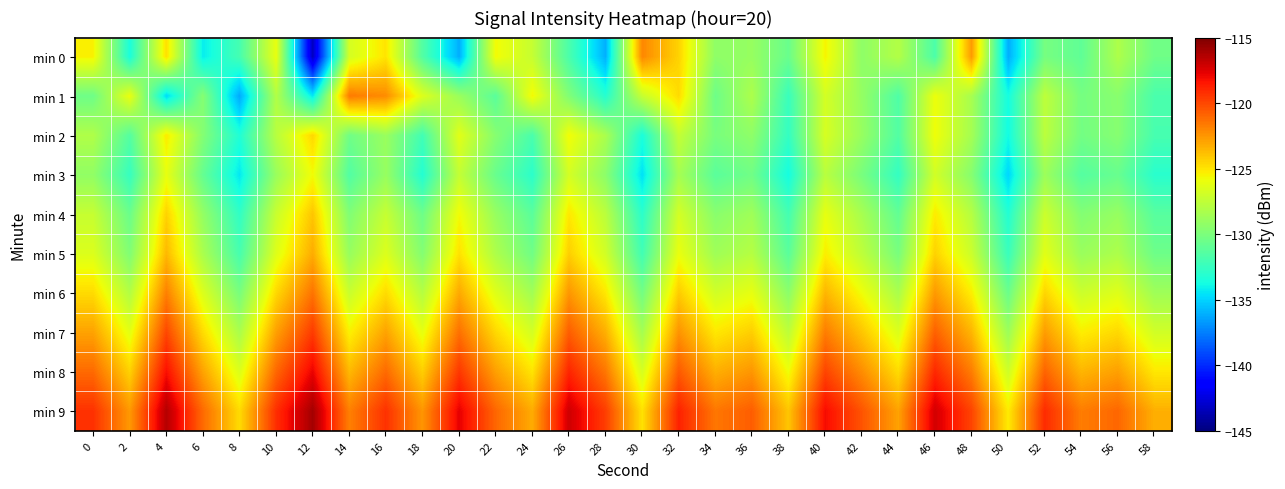

Which series has the largest range (max minus min)?

min 0